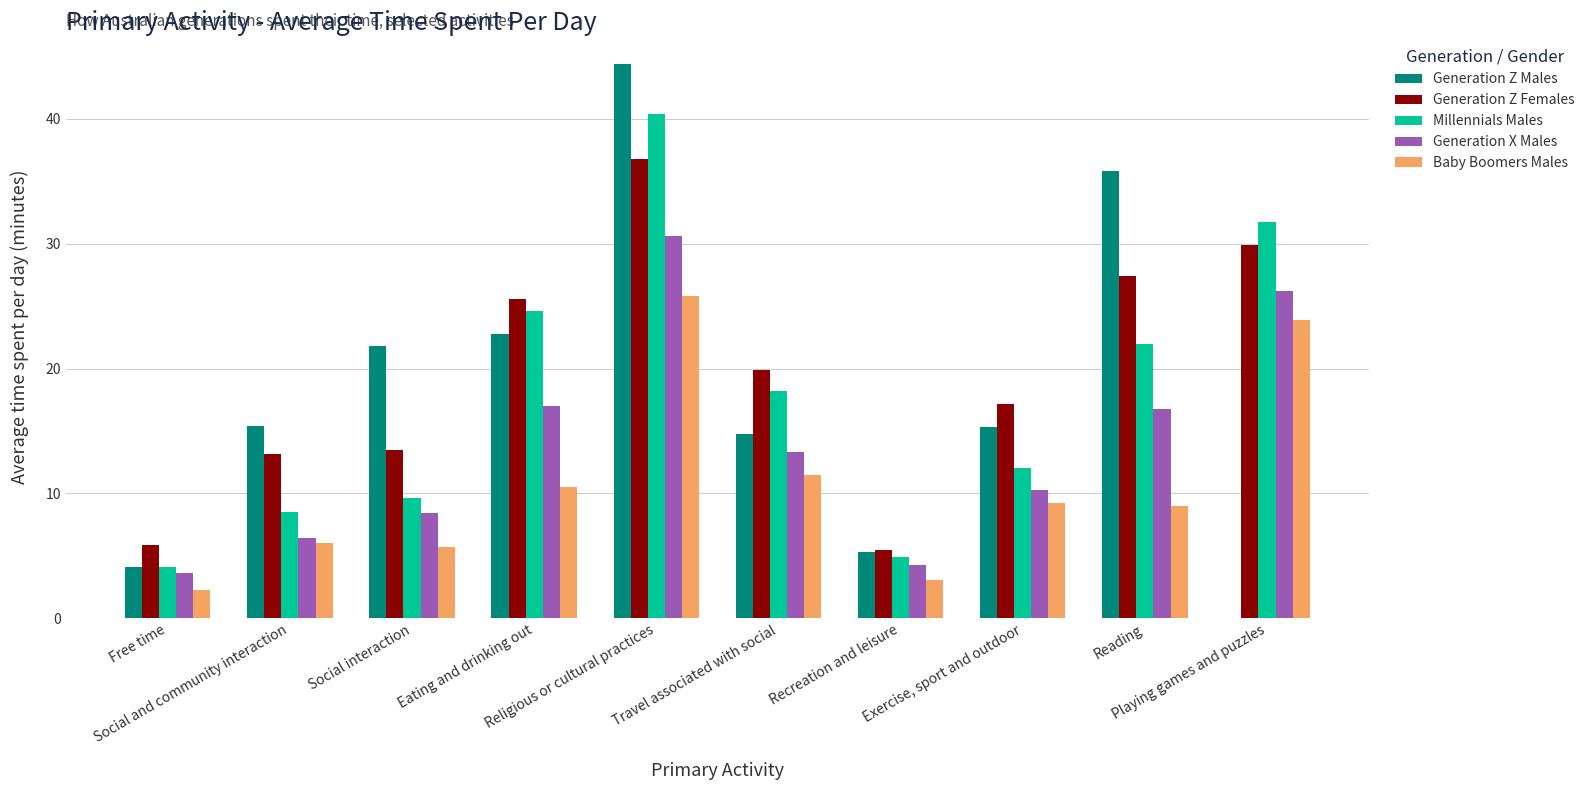

What is the average value of the Generation Z Males series?

18.0